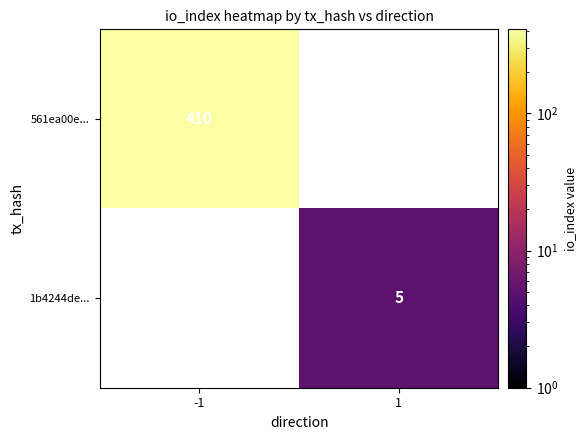

Count the number of categories in the chart.

2